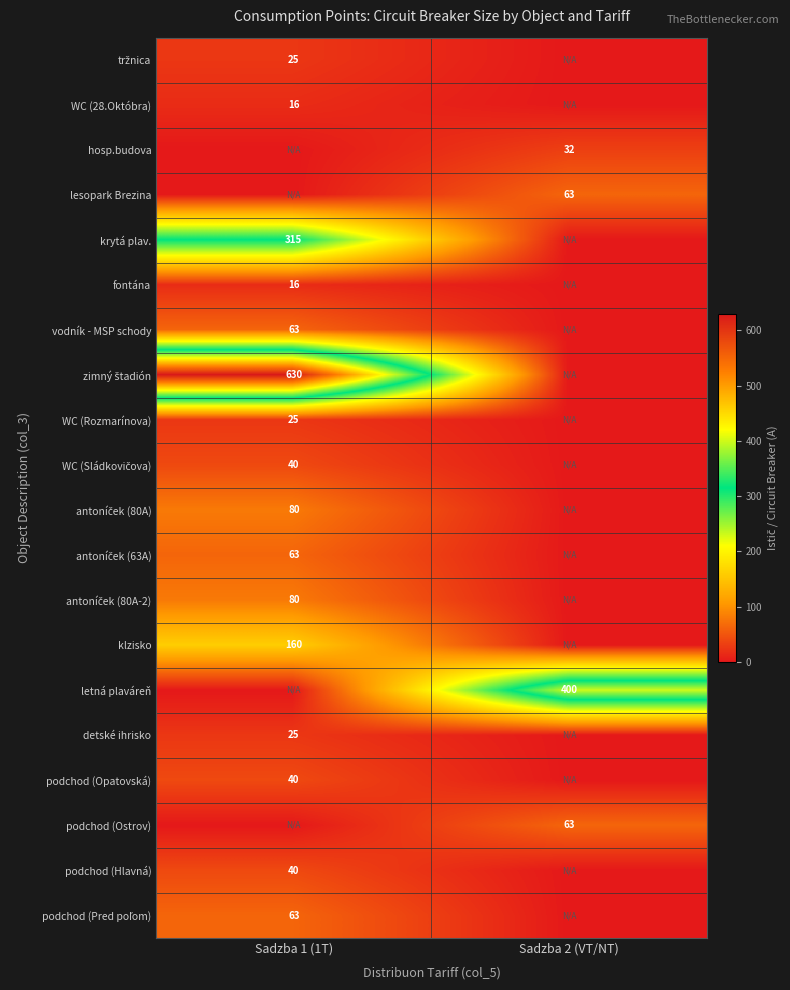

The value of lesopark Brezina at Sadzba 2 (VT/NT) is 29. True or false?

False